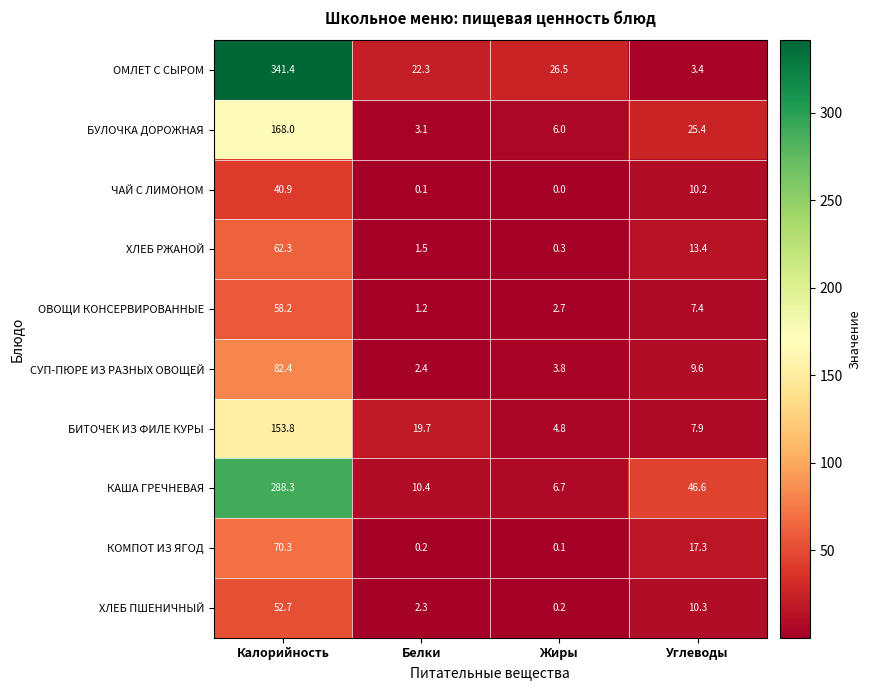

At how many categories does at least one series exceed 34?

2